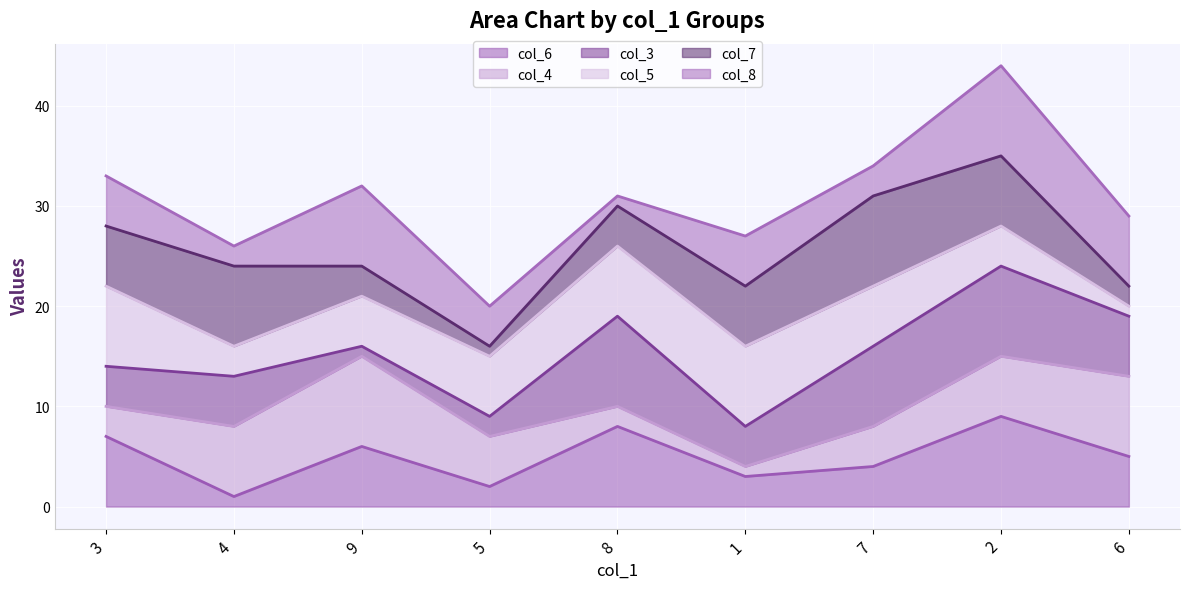

How many distinct data groups are displayed?

6